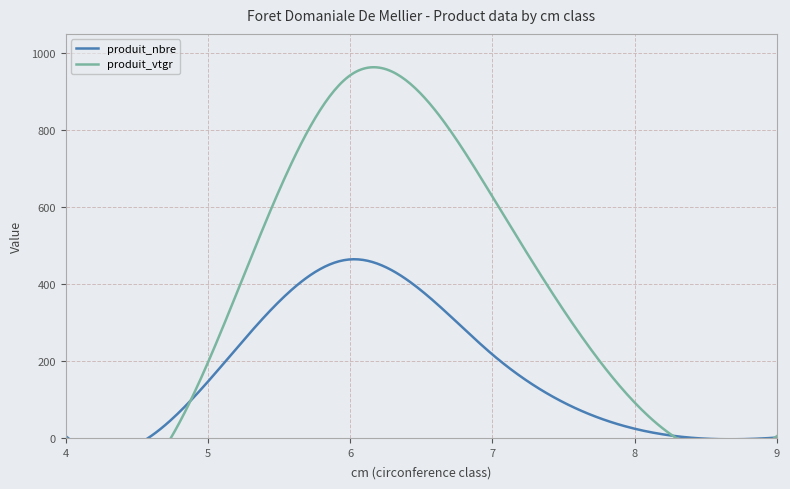

What is the difference between the second highest and minimum values in the produit_nbre series?

216.0